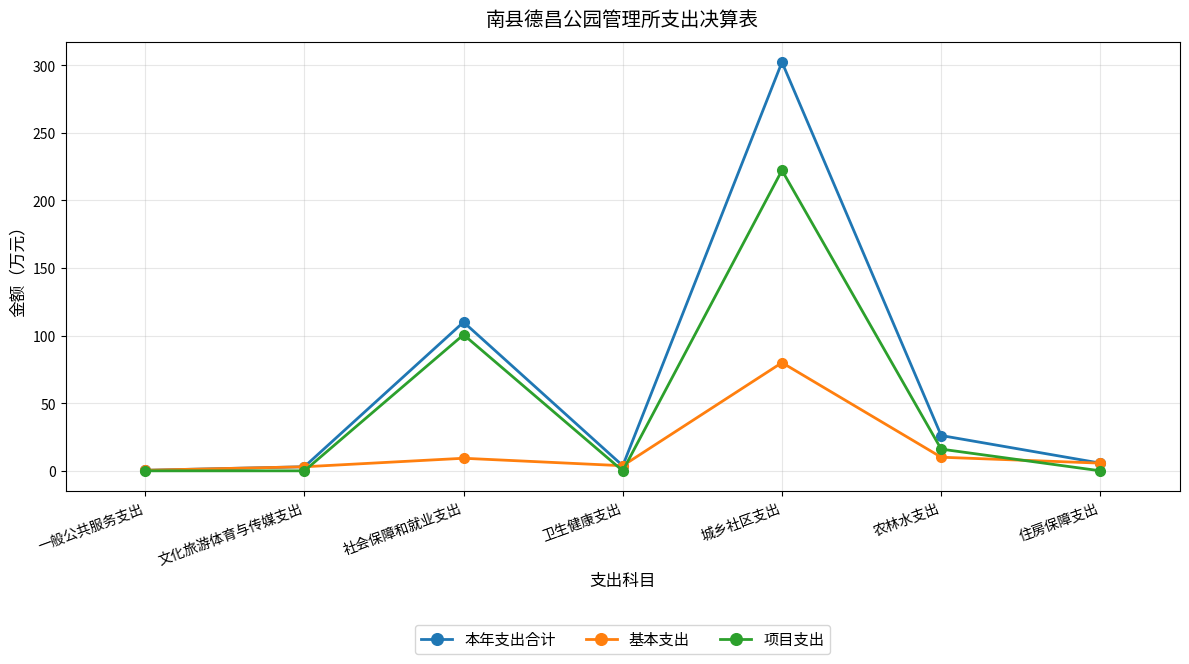

The 项目支出 series shows 0.0 at 卫生健康支出. True or false?

True